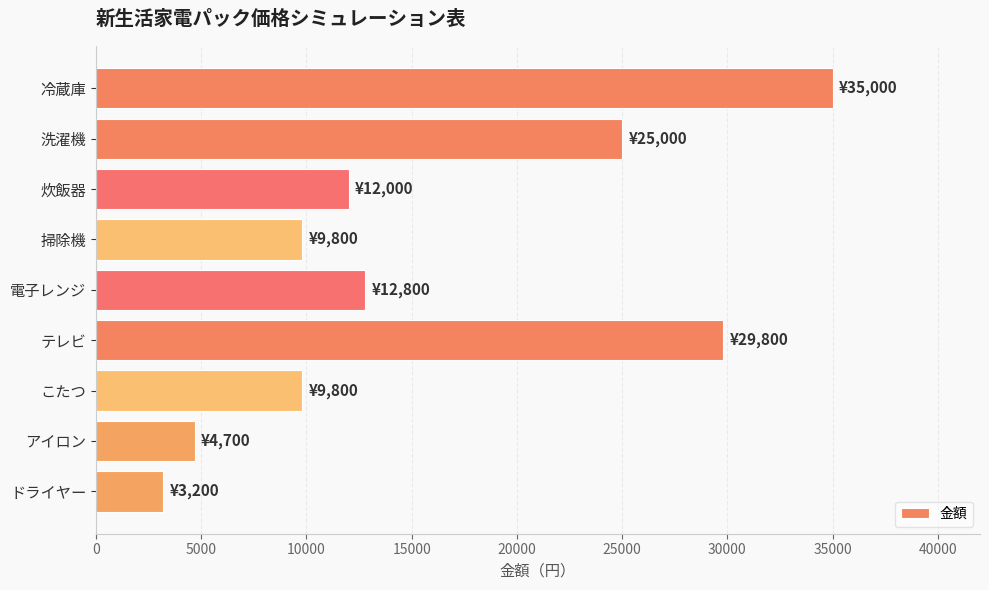

Approximately how many times larger is the value at 炊飯器 compared to 掃除機?

1.2